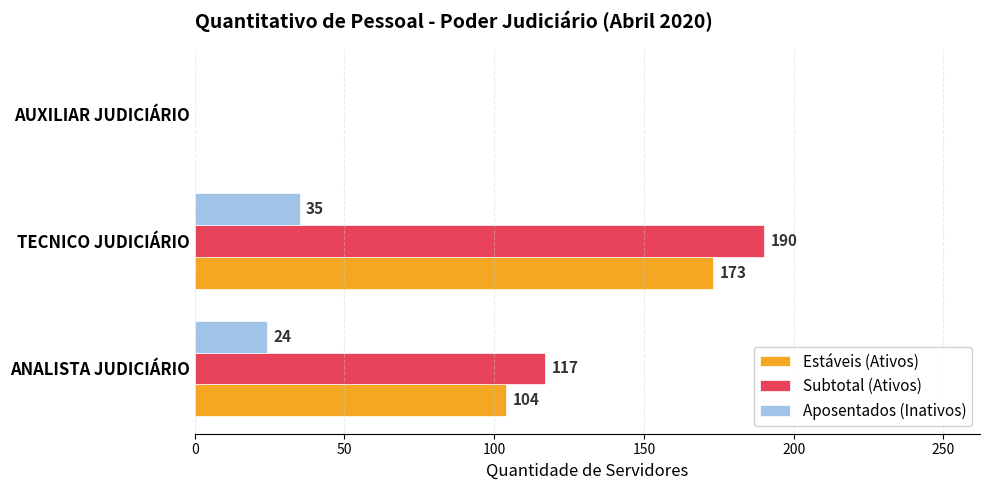

What is the sum of the Subtotal (Ativos) values at TECNICO JUDICIÁRIO and AUXILIAR JUDICIÁRIO?

190